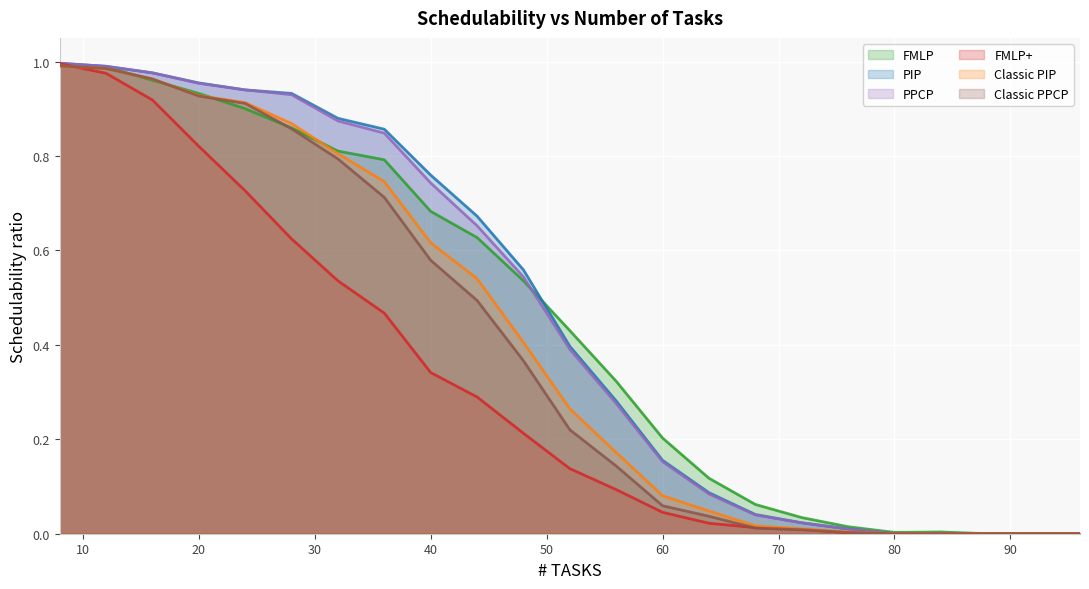

Does the chart display data point markers on the line(s)?

No